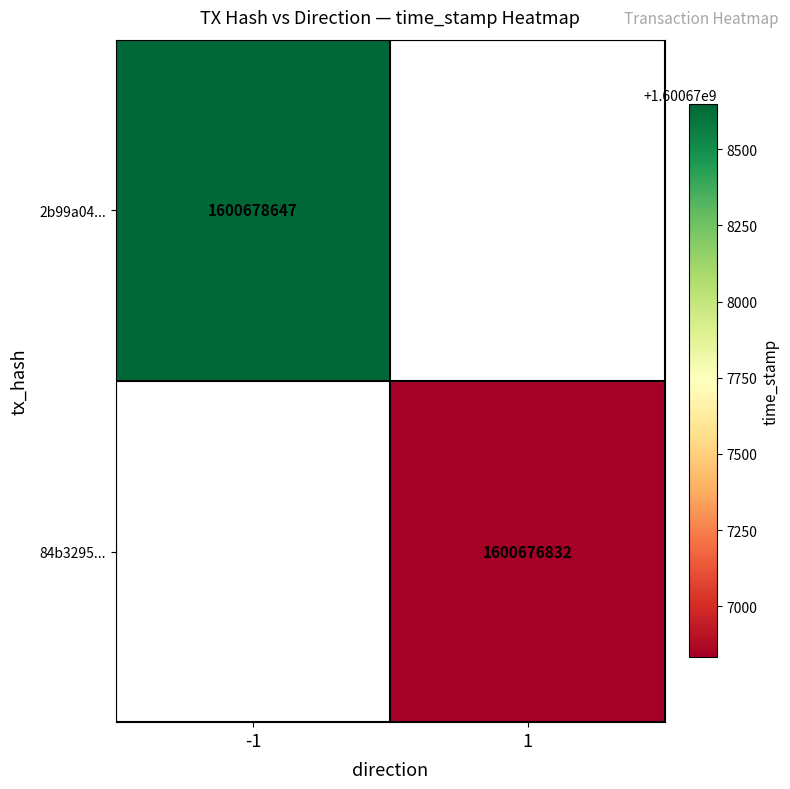

Is it true that 84b3295... equals 1600676832 at 1?

True